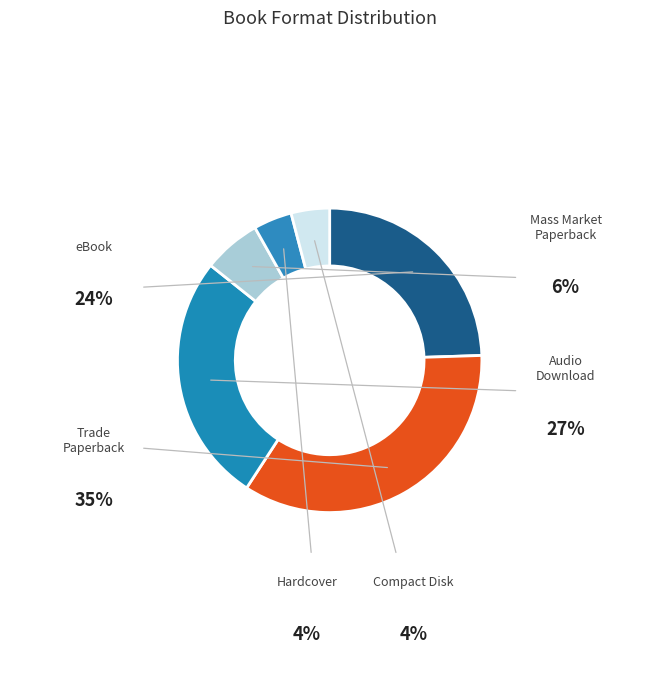

Which slice is the largest?

Trade Paperback